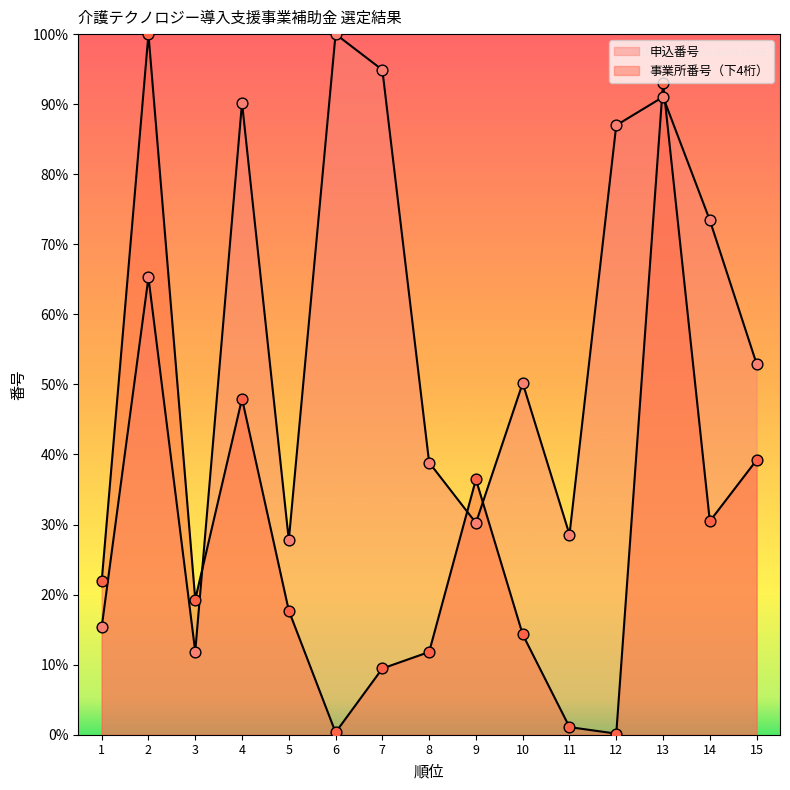

Which series contains the highest Y value?

申込番号